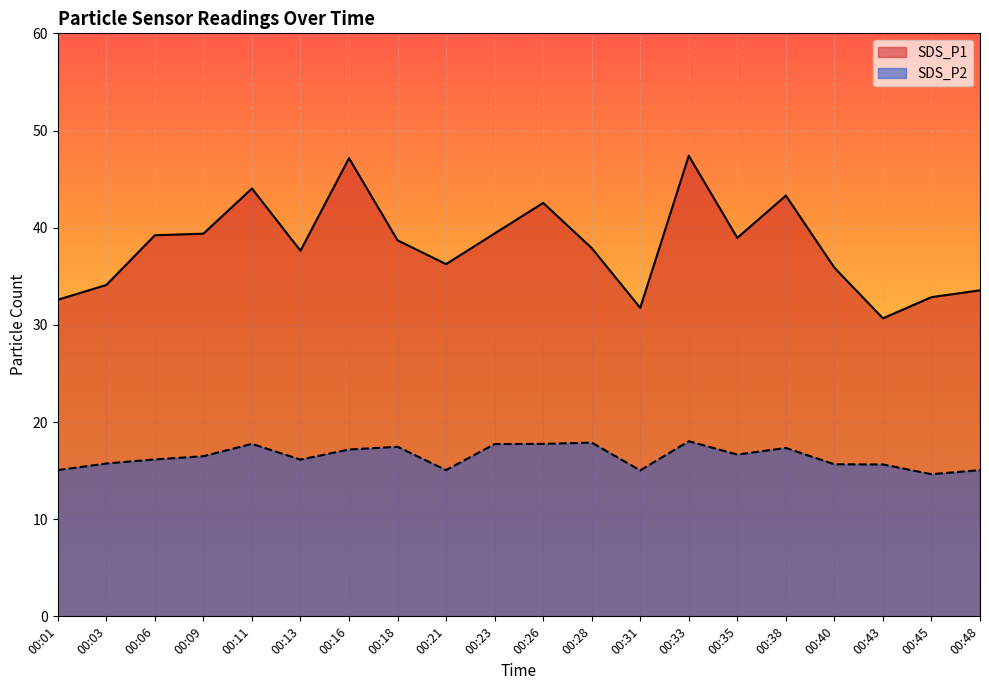

What is the total value across all series at 00:45?

47.5